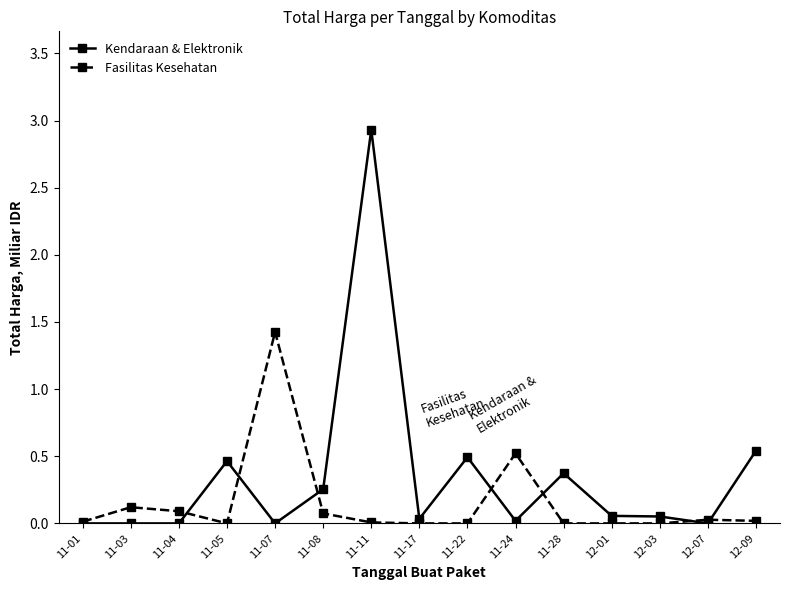

True or false: Kendaraan & Elektronik has more than 2 interior local peaks.

True